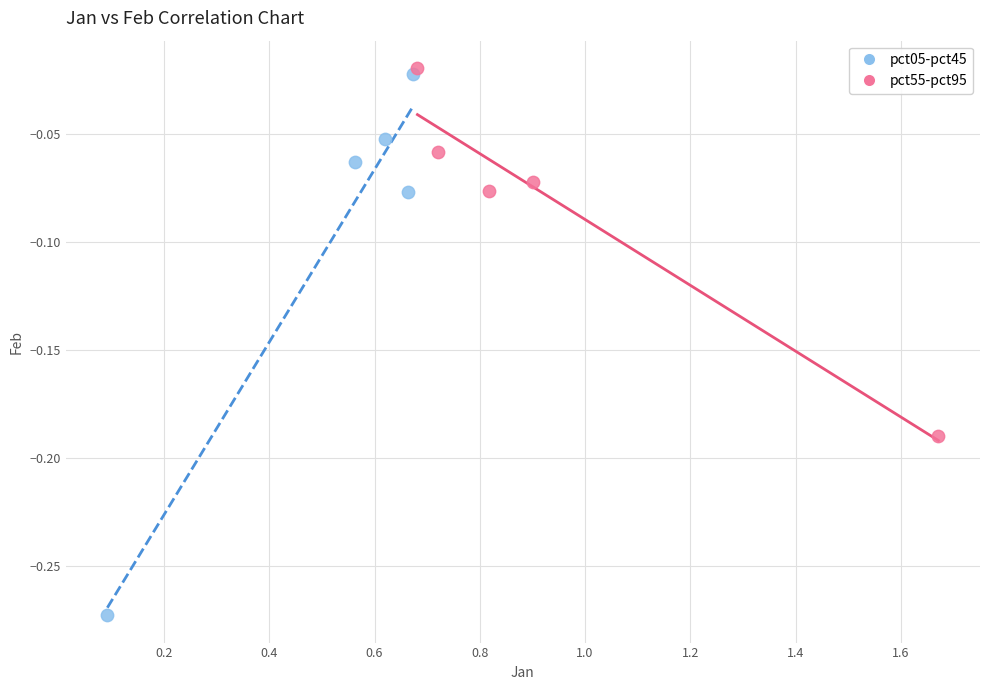

Which series has the largest Y range (max minus min)?

pct05-pct45